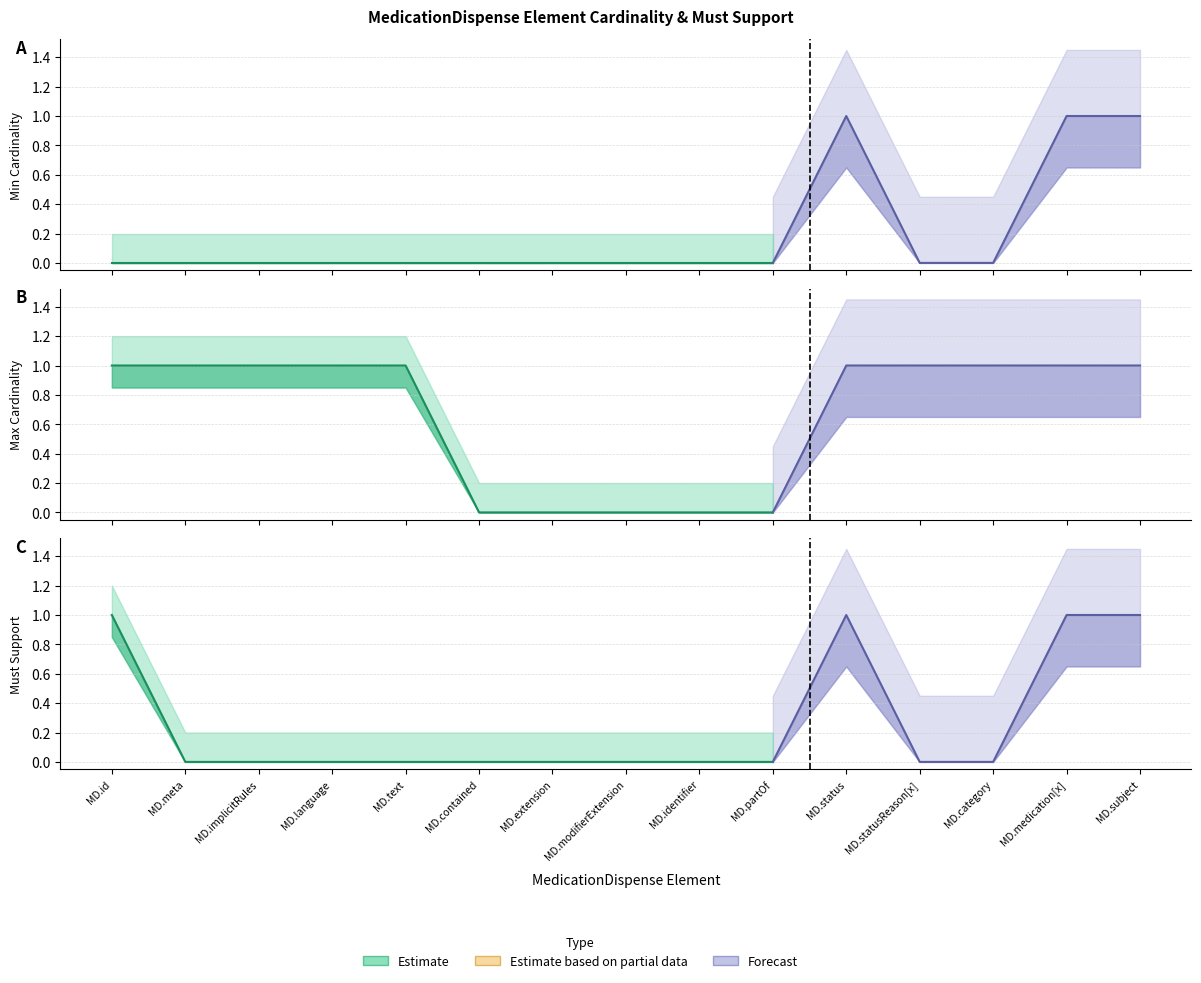

Does the chart display data point markers on the line(s)?

No